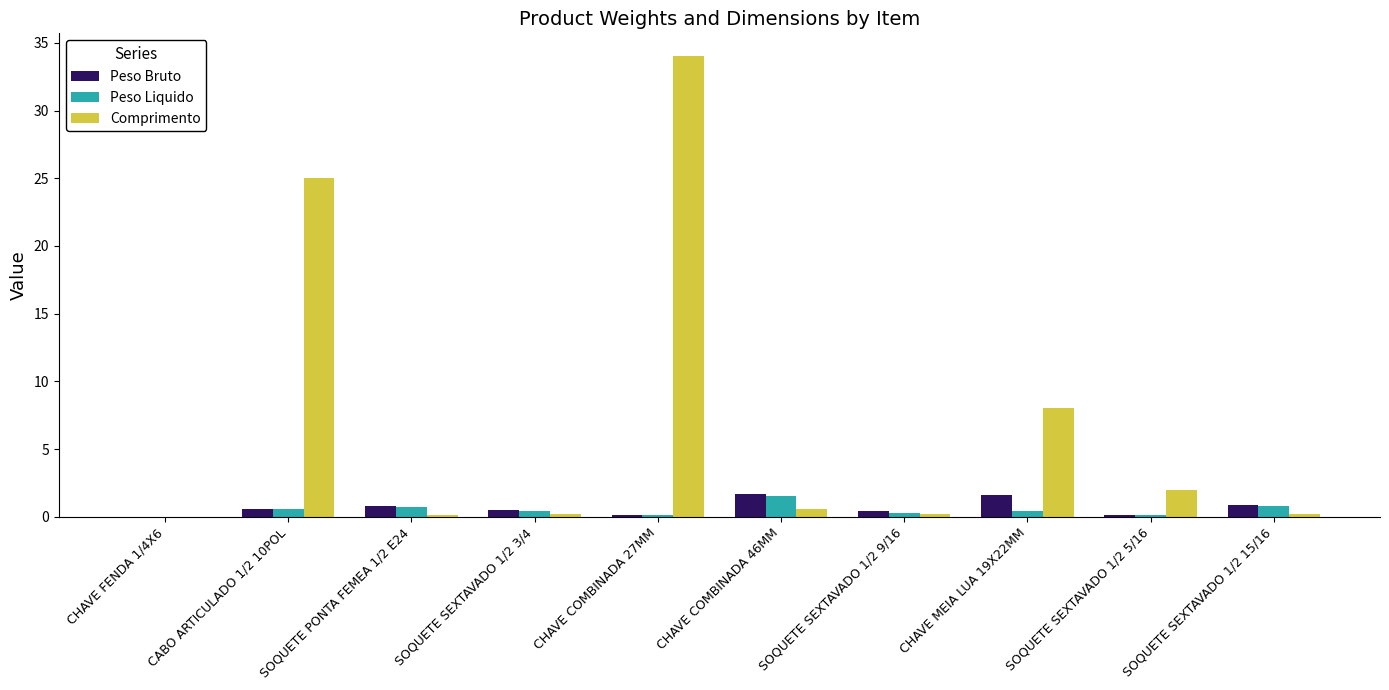

What is the sum of the Comprimento values at CHAVE FENDA 1/4X6 and CHAVE COMBINADA 27MM?

34.0